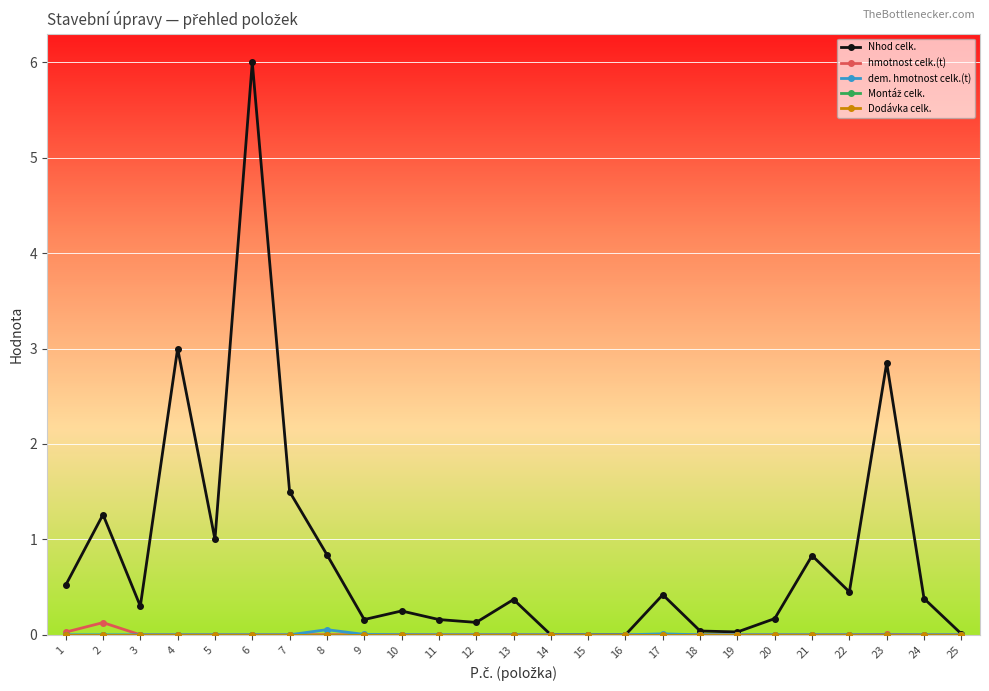

Is this an area chart (filled region under the line)?

No